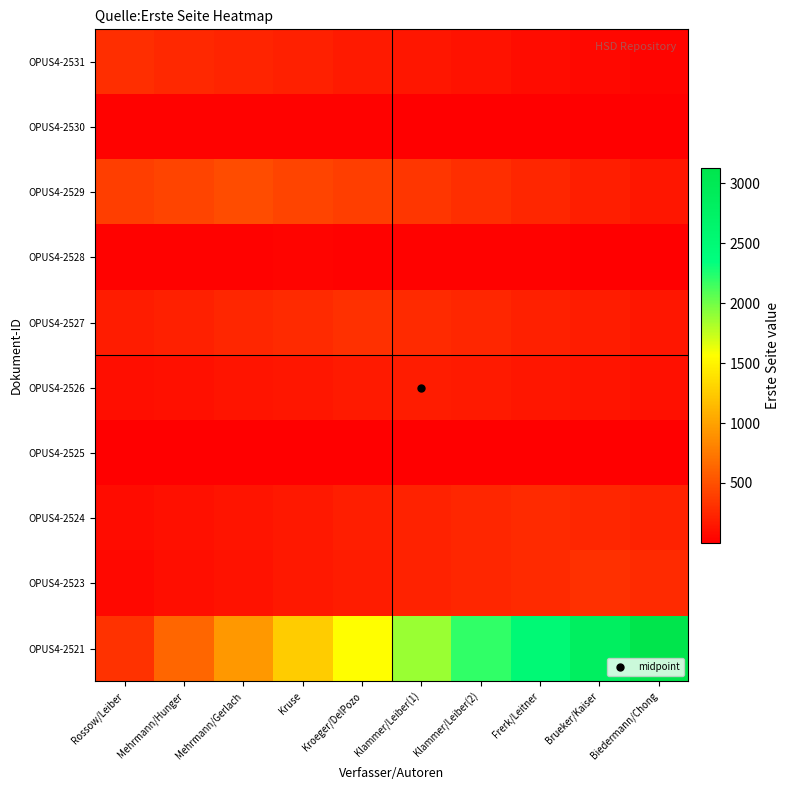

Which series changed the most between Mehrmann/Hunger and Kruse?

OPUS4-2521